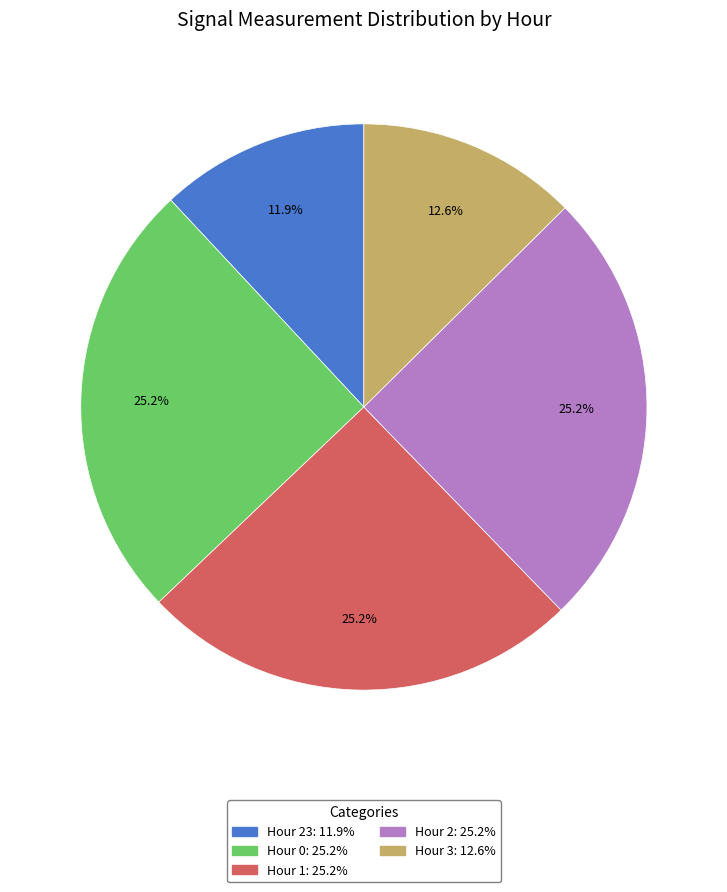

Does any single category account for the majority?

No